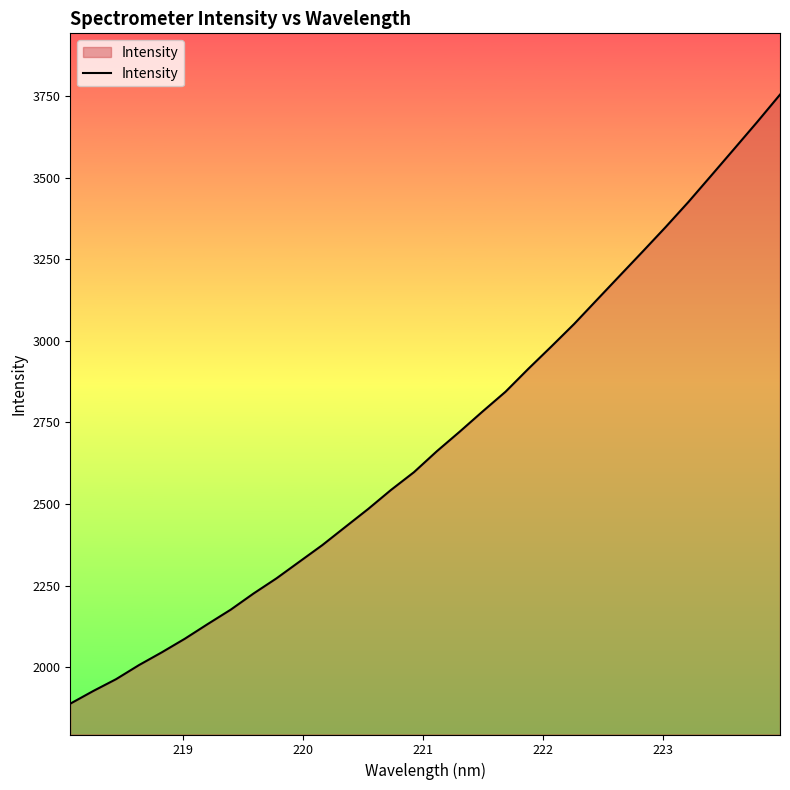

What is the greatest value displayed?

3753.9